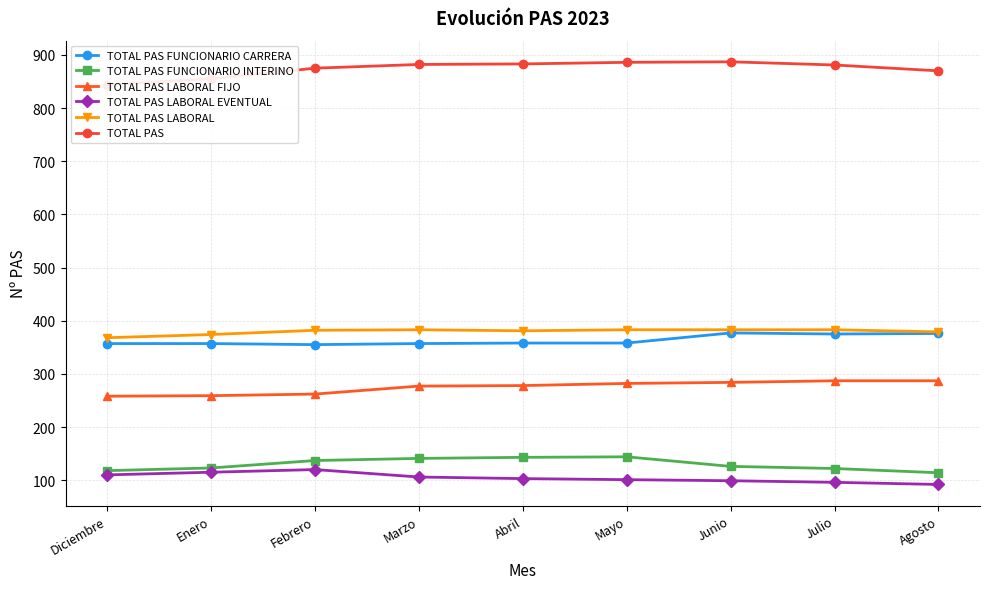

What is the difference between the second highest and minimum values in the TOTAL PAS FUNCIONARIO INTERINO series?

29